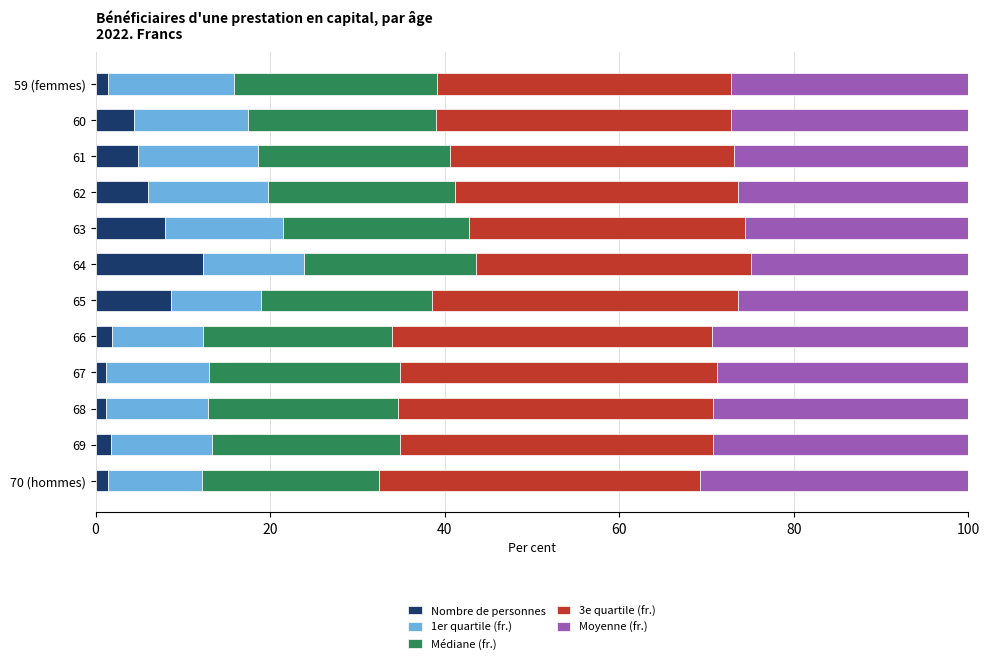

What is the average value of the Nombre de personnes series?

4.4